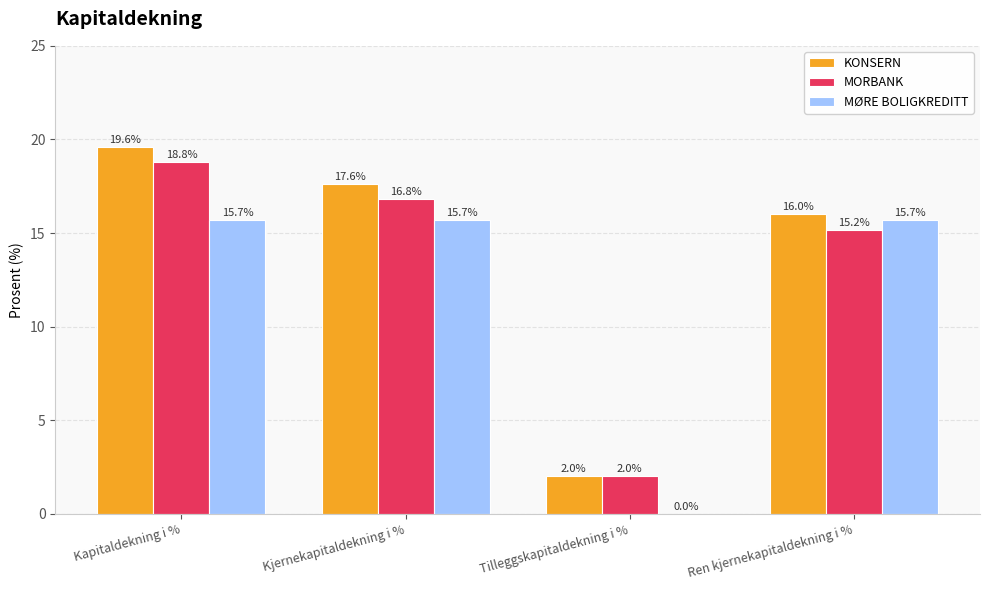

Which series has the largest total across all categories?

KONSERN